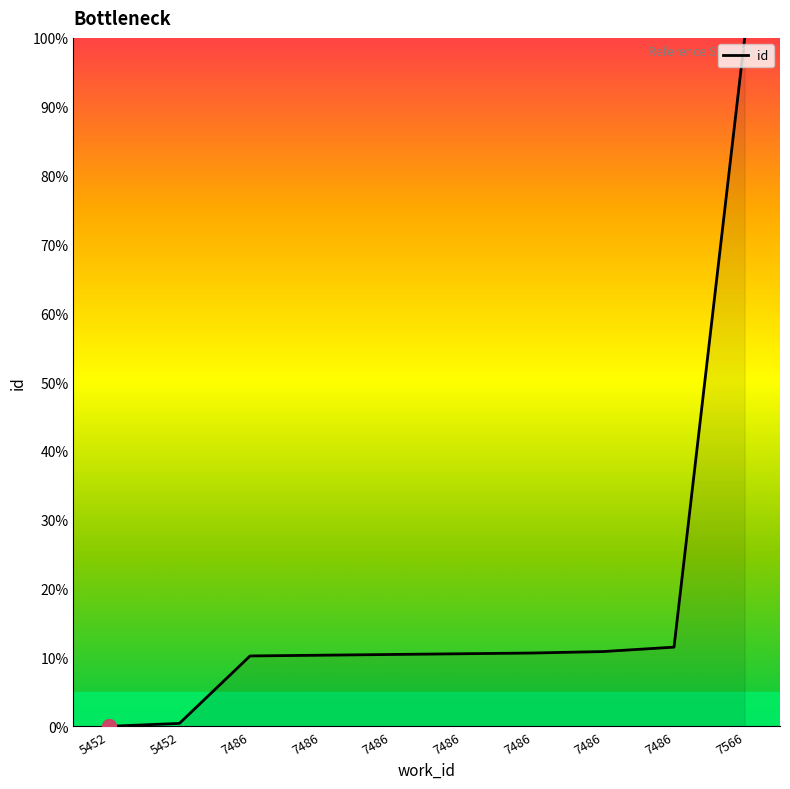

Is this an area chart (filled region under the line)?

Yes